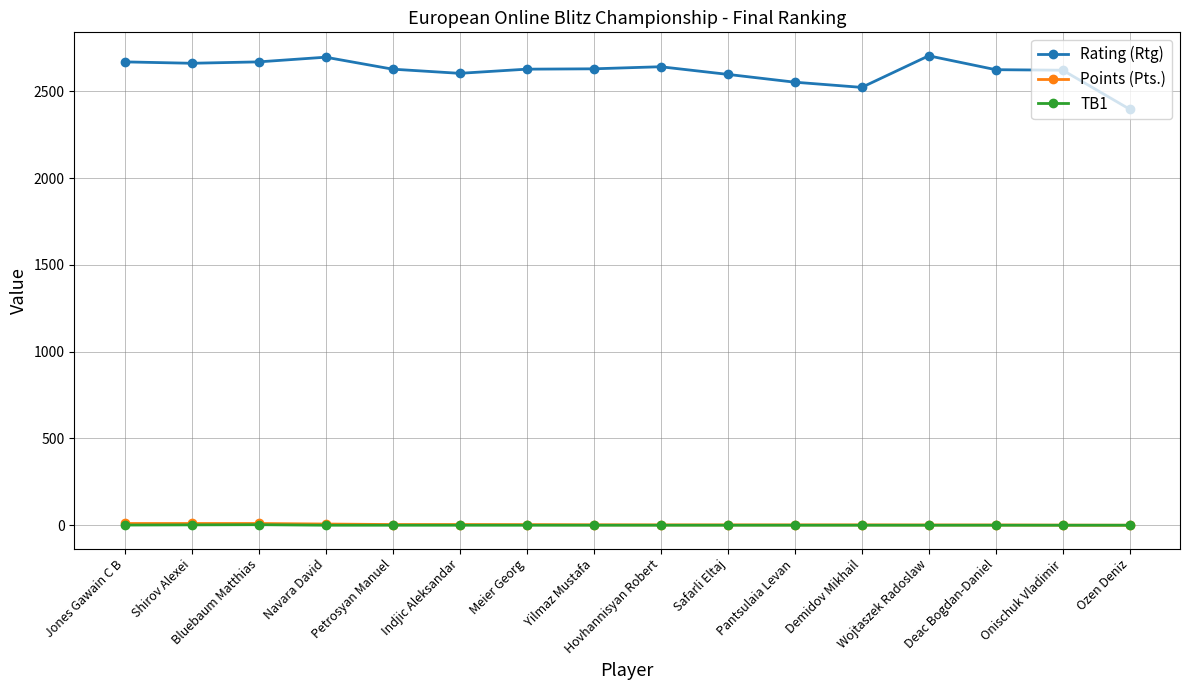

What is the value of the Points (Pts.) point at the 15th from the left?

0.5